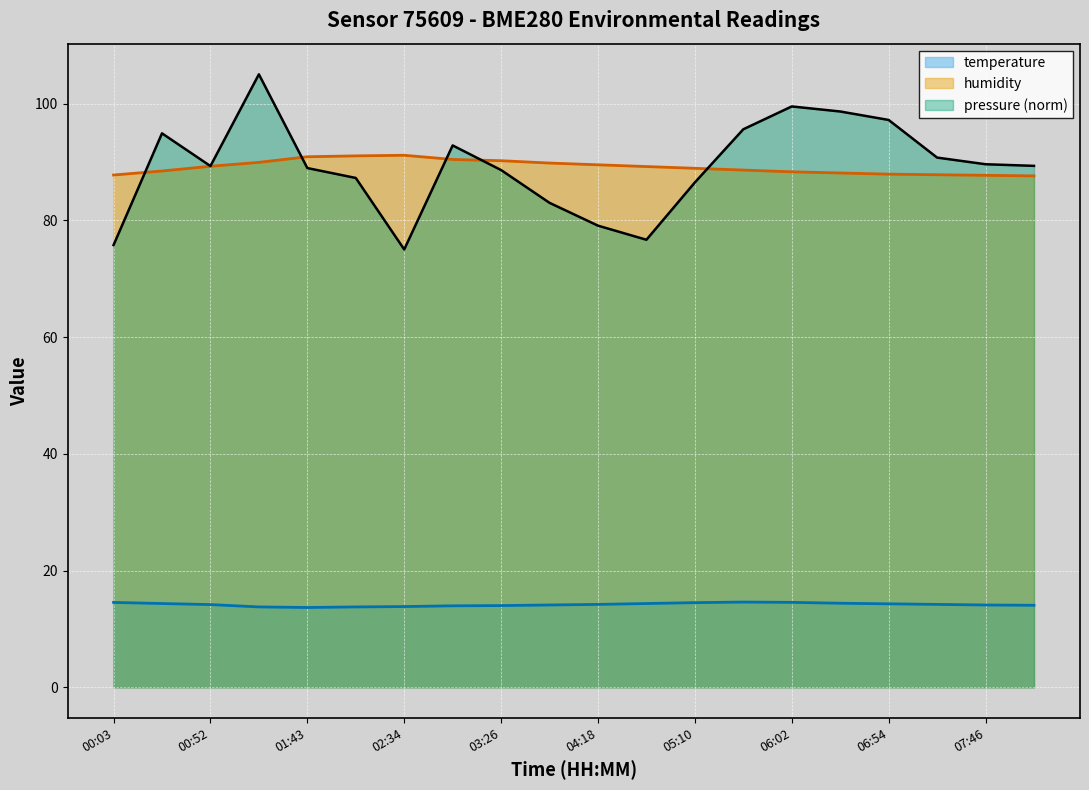

Rank the series by their maximum value, from highest to lowest.

pressure (norm), humidity, temperature